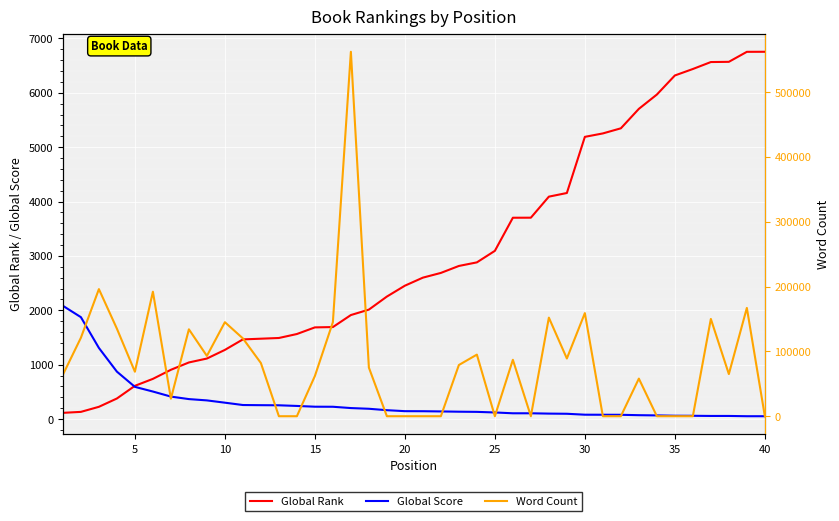

How many data points in Global Score are above 144?

19